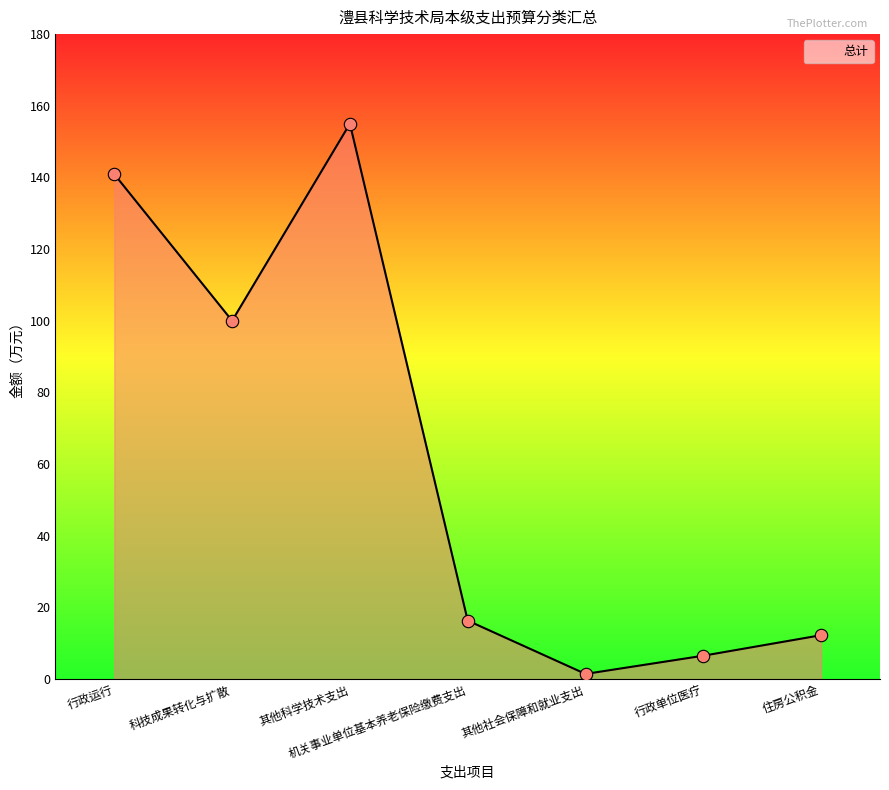

Which has a higher value, 其他科学技术支出 or 行政运行?

其他科学技术支出